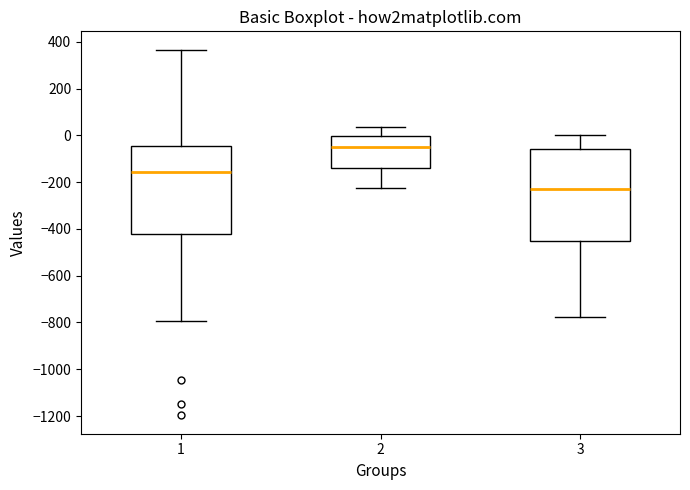

Reading left to right, read every box against the y-axis: the position of its median line, the range the box covers, and the ends of its whiskers. The values are not printed on the chart, so give them approximately, as read against the axis.

1: median -160, box -420 to -40, whiskers -800 to 360
2: median -60, box -140 to 0, whiskers -220 to 40
3: median -240, box -460 to -60, whiskers -780 to 0